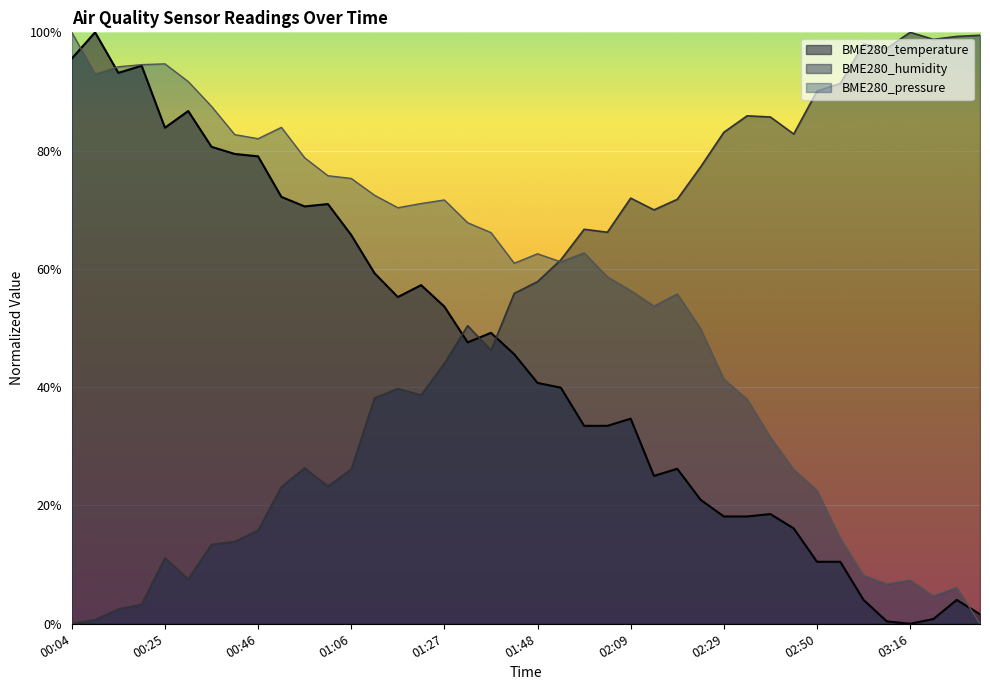

Rank the series by their average value, from lowest to highest.

BME280_temperature, BME280_humidity, BME280_pressure